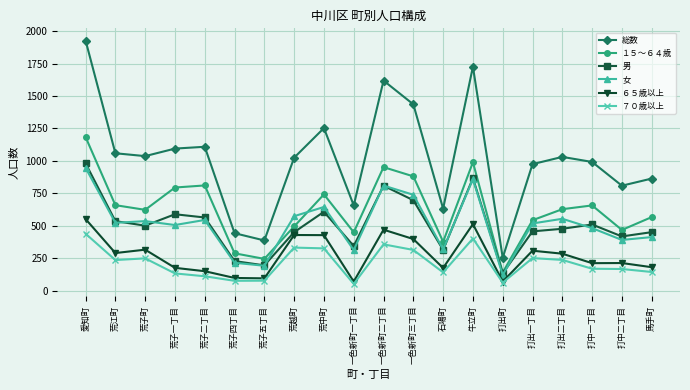

Which series has the largest total across all categories?

総数